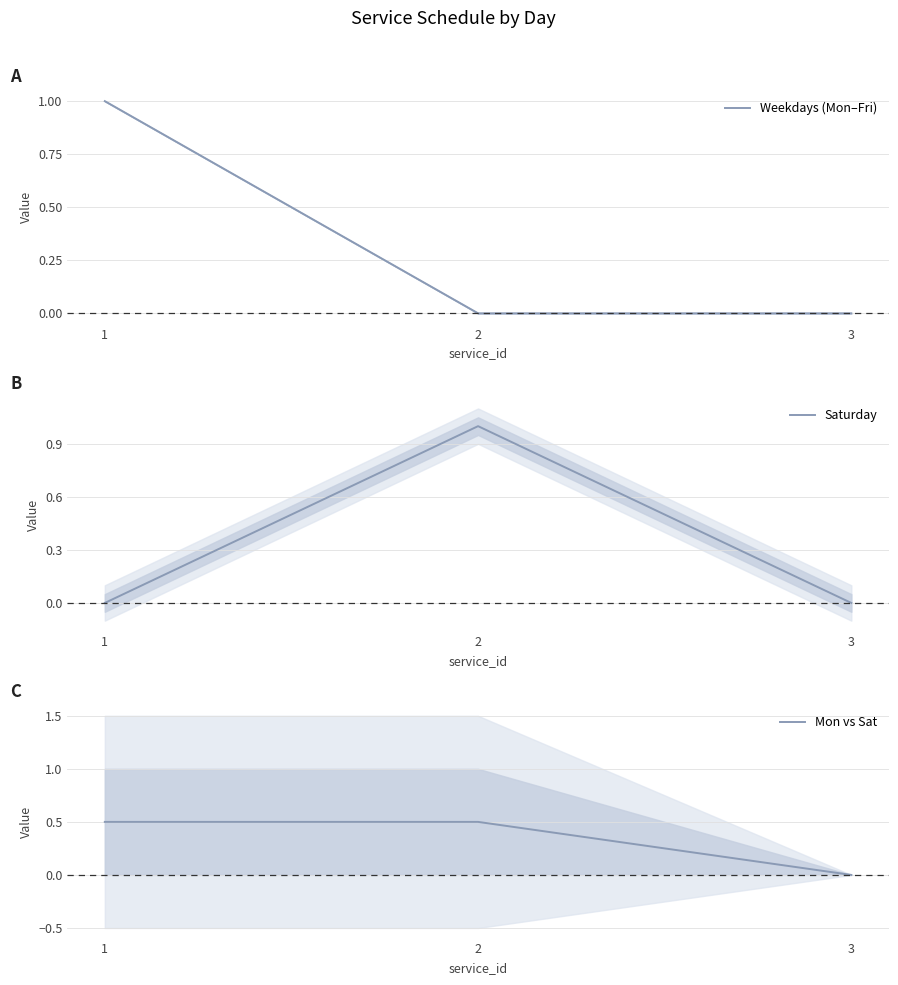

At which category is the sum across all series the highest?

1